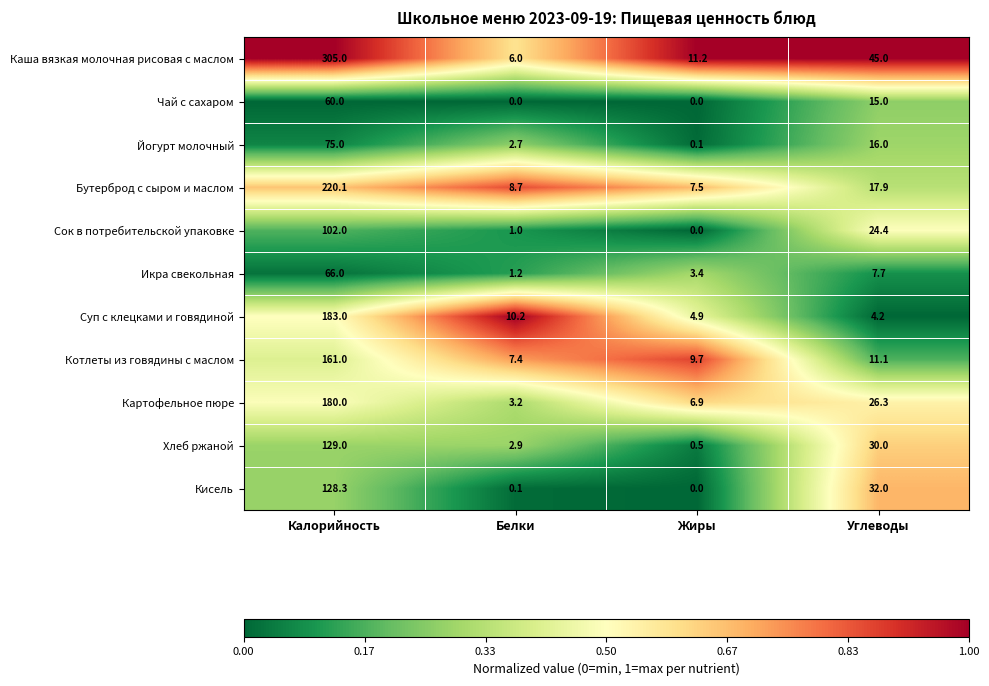

At which category does the chart reach its peak across all series?

Калорийность